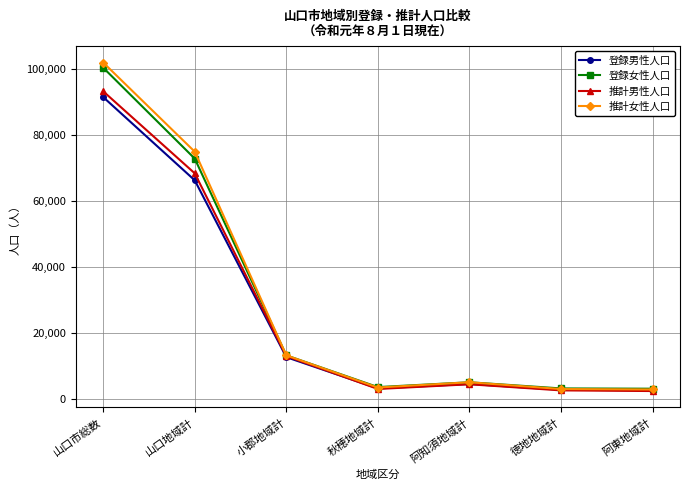

Is it true that 登録女性人口 equals 3072 at 徳地地域計?

True